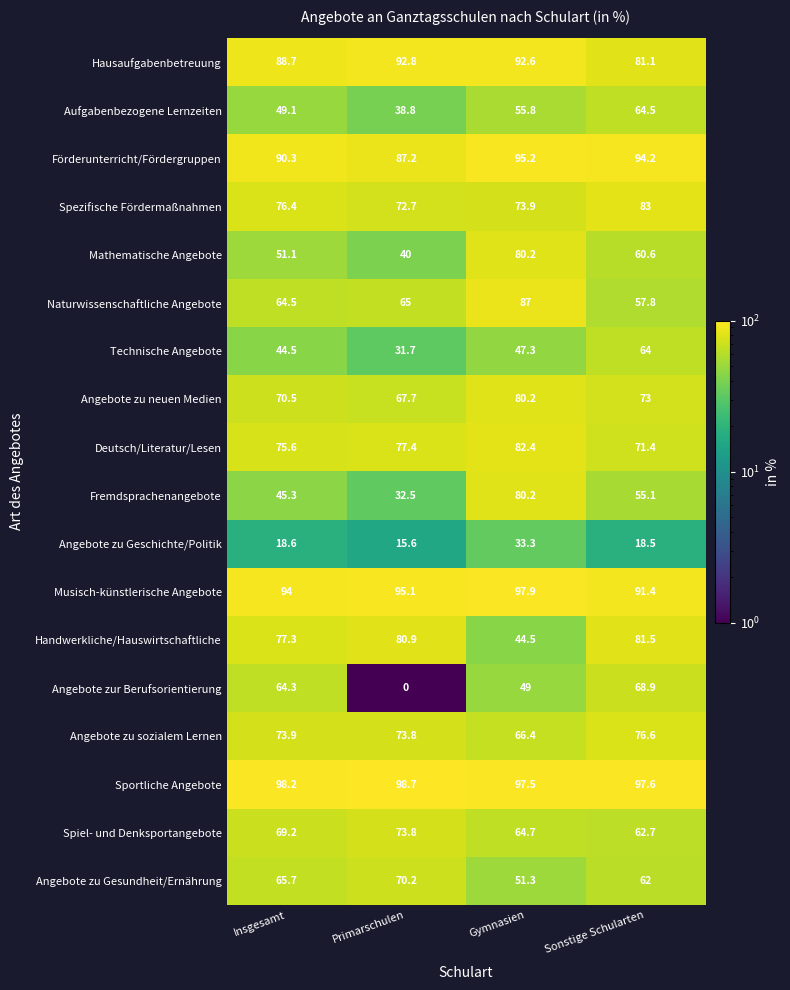

Which series has the largest total across all categories?

Sportliche Angebote